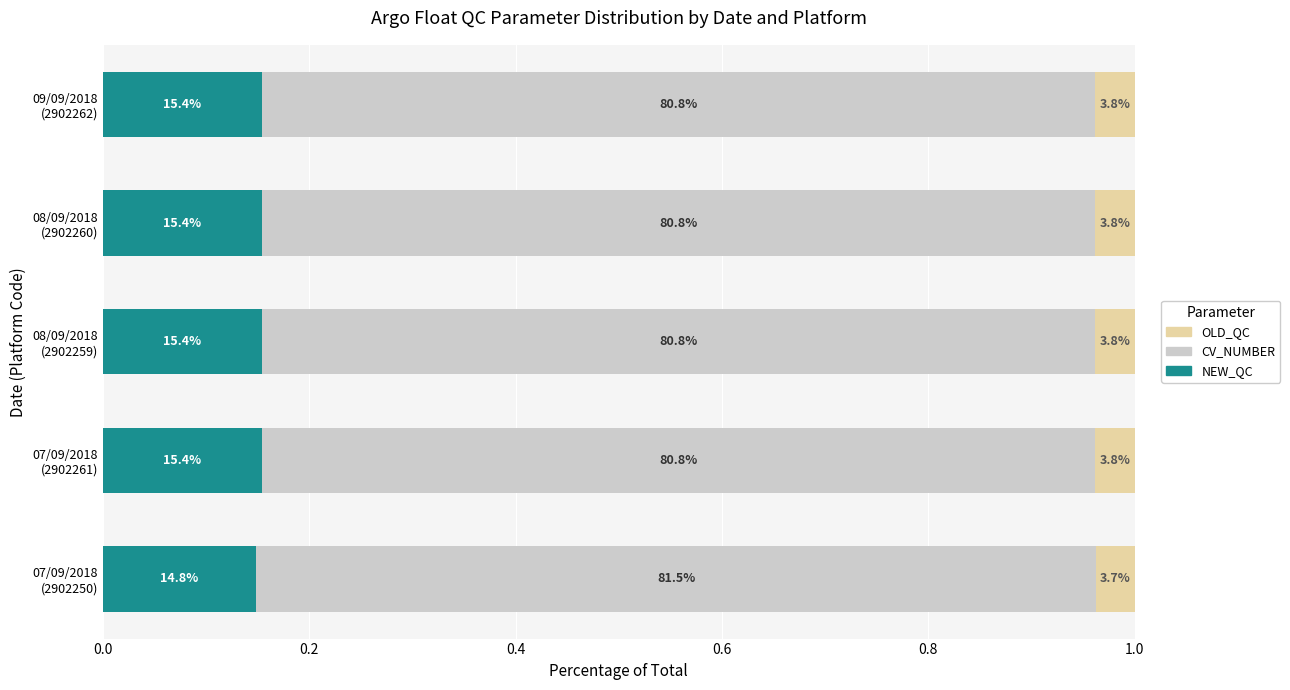

What are all the series names shown in the legend?

OLD_QC, CV_NUMBER, NEW_QC